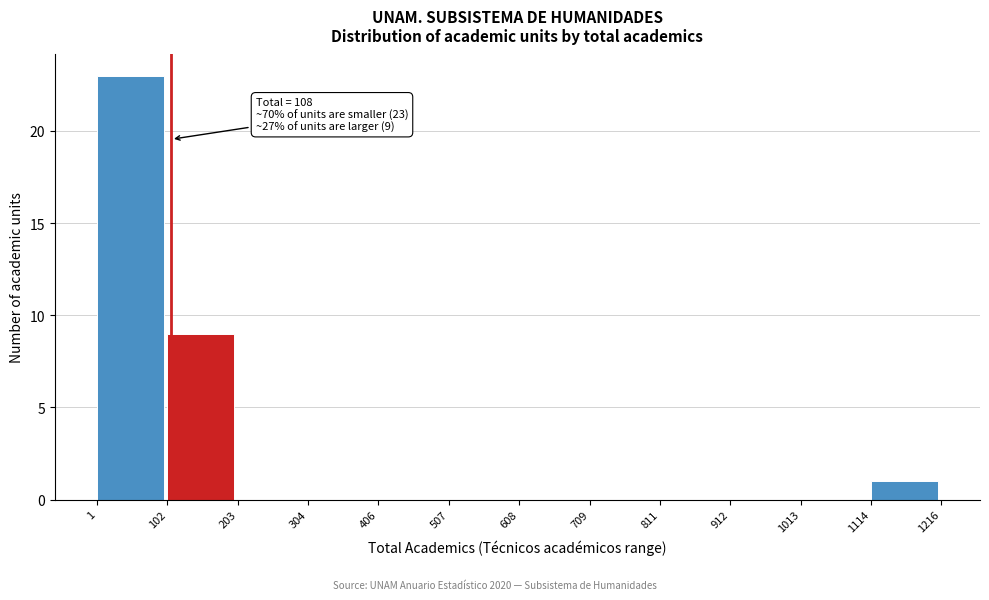

Which range on the x-axis has the tallest bar?

1 to 102